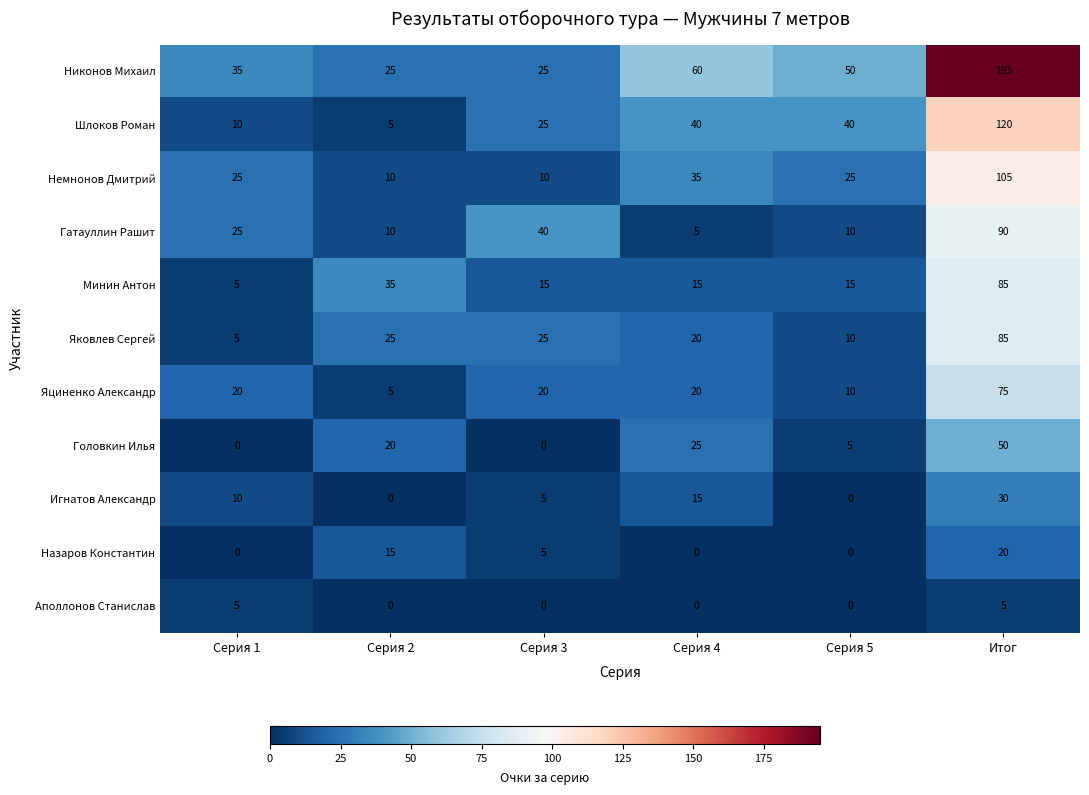

The Минин Антон series shows 85 at Итог. True or false?

True